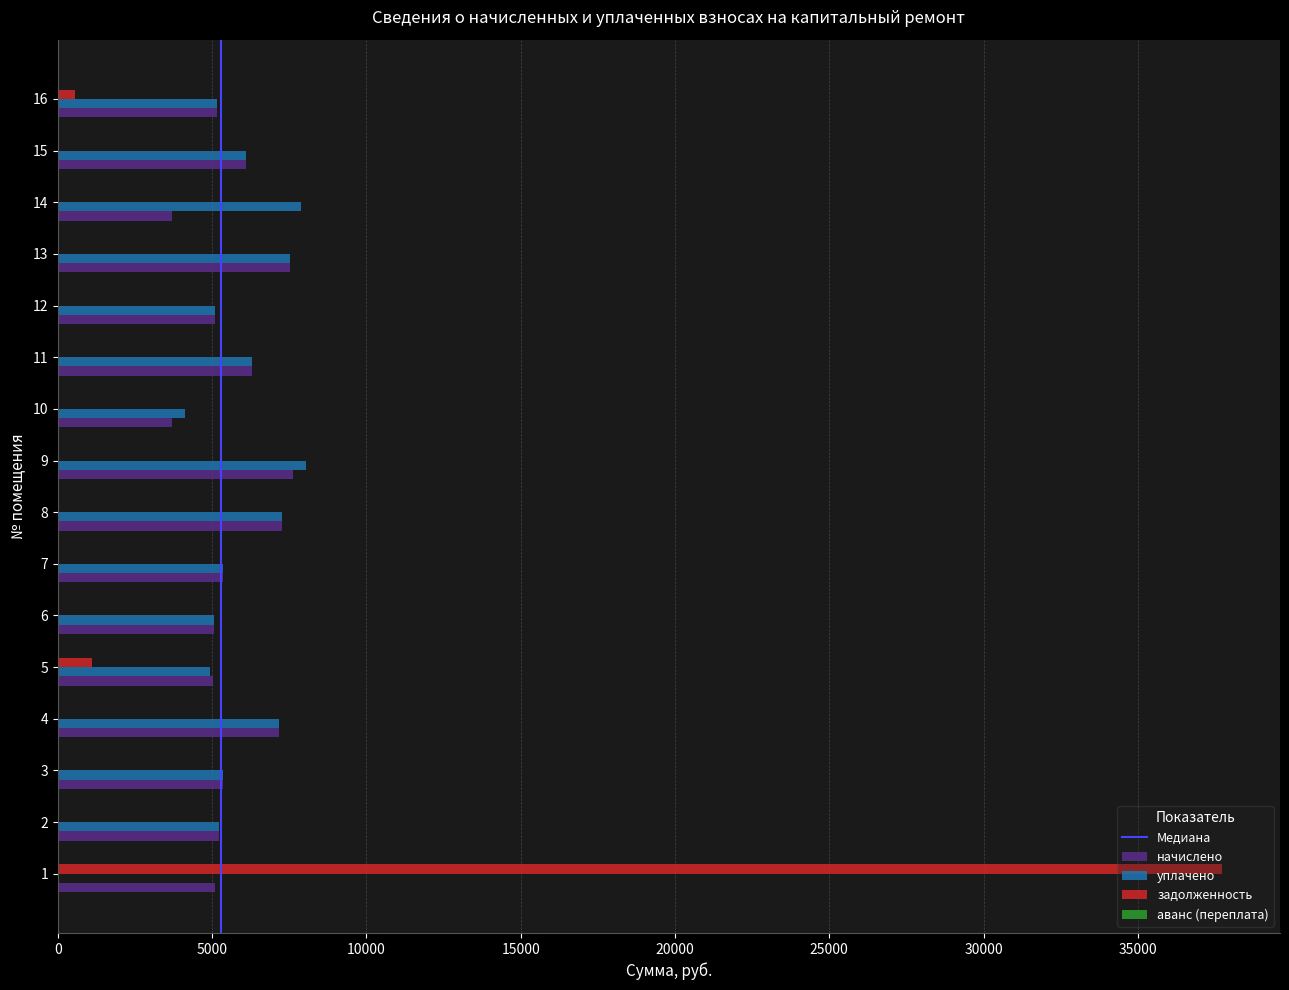

What is the sum of the начислено values at 1 and 13?

12643.6